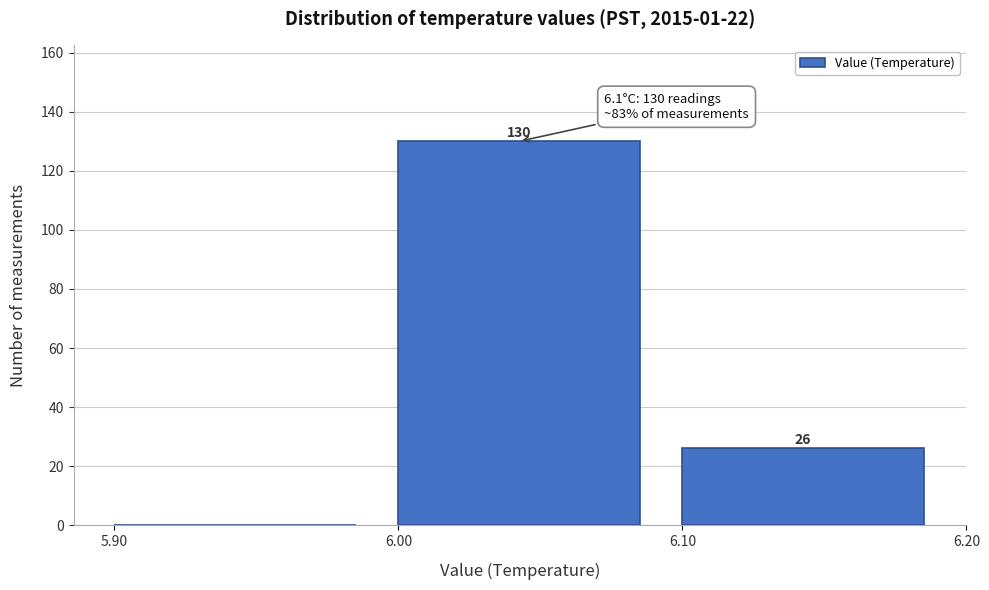

Over which range of the x-axis is the bar tallest?

6.00 to 6.10